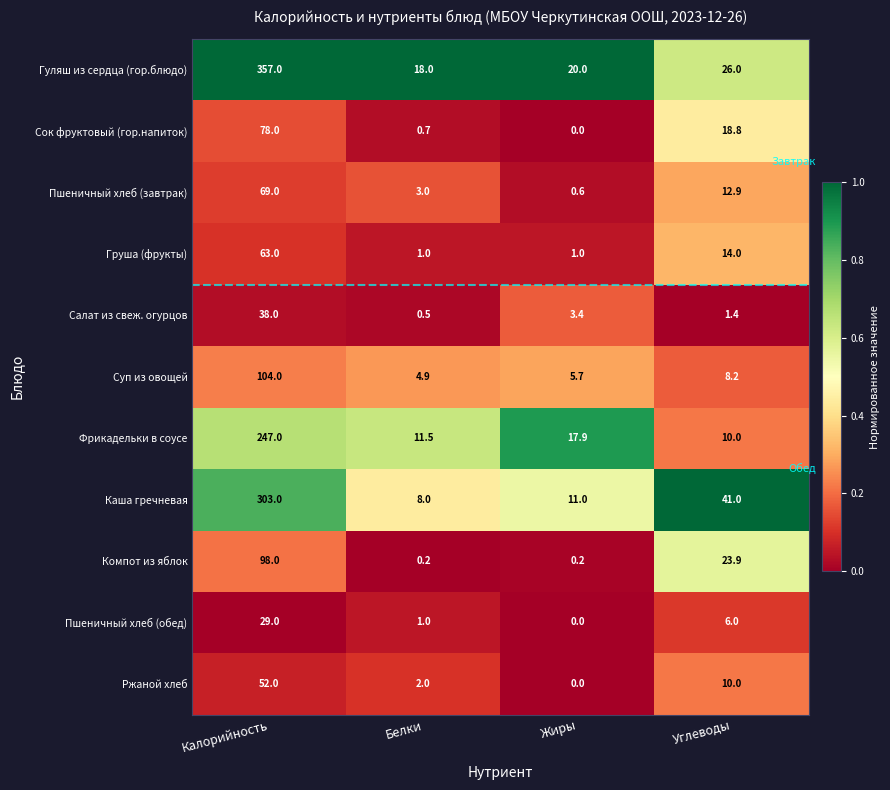

At which label does Ржаной хлеб first exceed 10?

Калорийность